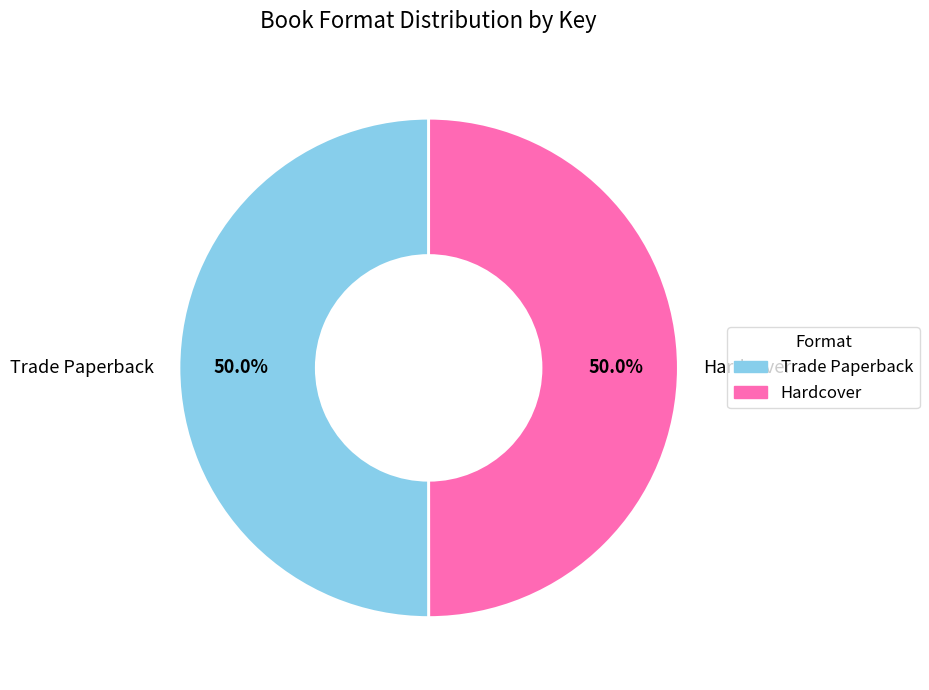

What percentage is the Hardcover slice, to the nearest percent?

50%